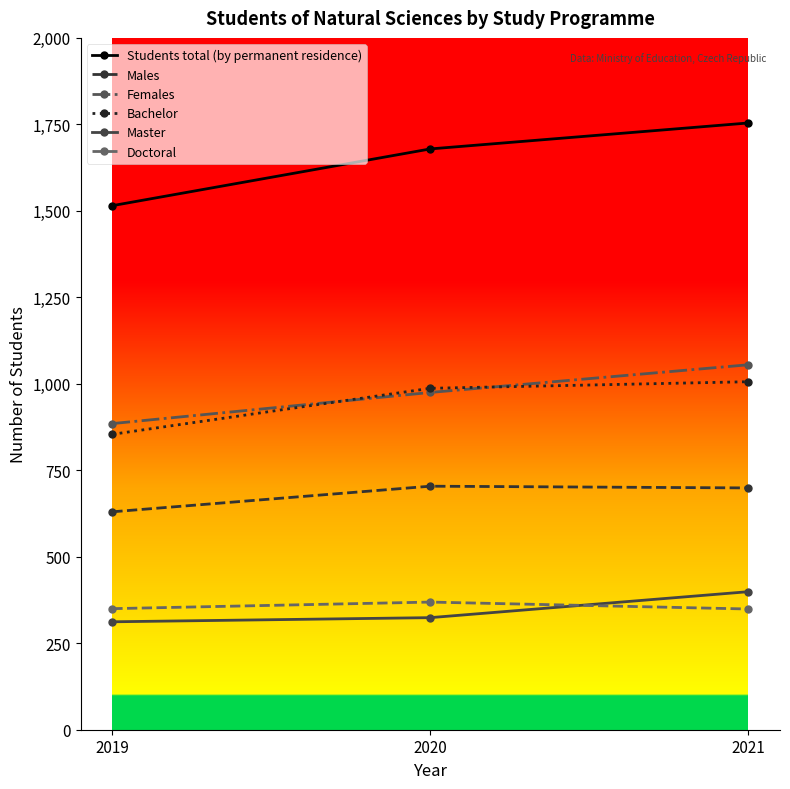

What is the spread (max minus min) of values at 2020?

1355